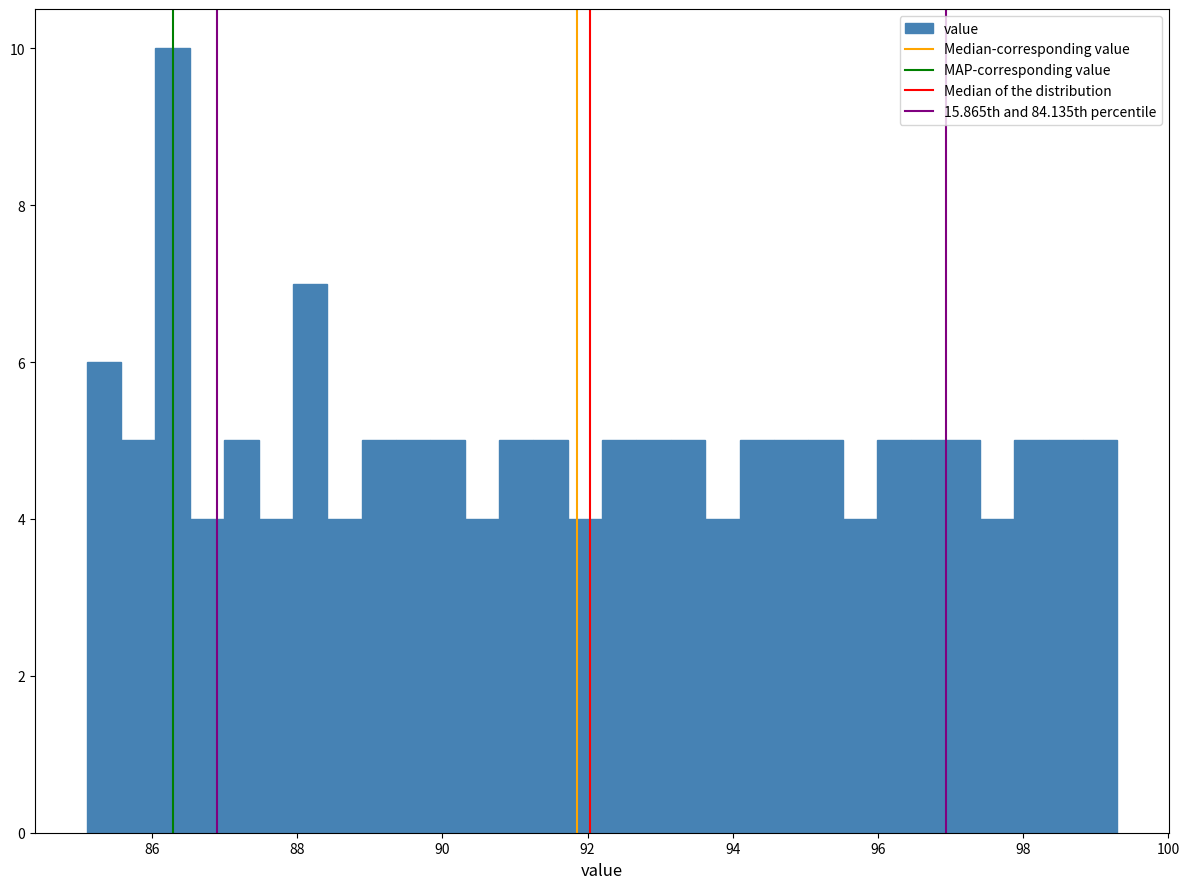

Read against the x-axis, roughly where is the centre of the tallest bar?

86.2